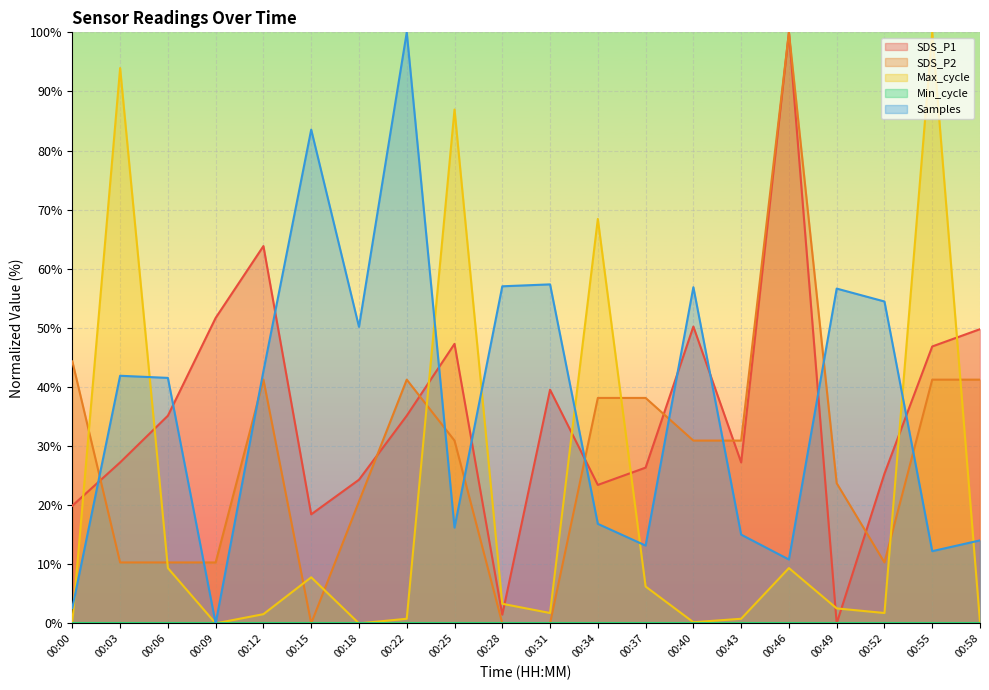

Reading left to right, extract all data points from this chart.

SDS_P1: 00:00=19.9	00:03=27.2	00:06=35.1	00:09=51.7	00:12=63.8	00:15=18.4	00:18=24.3	00:22=35.1	00:25=47.3	00:28=1.5	00:31=39.5	00:34=23.4	00:37=26.4	00:40=50.2	00:43=27.2	00:46=100.0	00:49=0.0	00:52=25.3	00:55=46.9	00:58=49.8
SDS_P2: 00:00=44.3	00:03=10.3	00:06=10.3	00:09=10.3	00:12=41.2	00:15=0.0	00:18=20.6	00:22=41.2	00:25=30.9	00:28=0.0	00:31=0.0	00:34=38.1	00:37=38.1	00:40=30.9	00:43=30.9	00:46=100.0	00:49=23.7	00:52=10.3	00:55=41.2	00:58=41.2
Max_cycle: 00:00=0.2	00:03=94.0	00:06=9.4	00:09=0.0	00:12=1.6	00:15=7.8	00:18=0.0	00:22=0.8	00:25=86.9	00:28=3.3	00:31=1.8	00:34=68.4	00:37=6.2	00:40=0.2	00:43=0.8	00:46=9.4	00:49=2.5	00:52=1.8	00:55=100.0	00:58=0.2
Samples: 00:00=2.6	00:03=41.9	00:06=41.5	00:09=0.0	00:12=42.7	00:15=83.5	00:18=50.2	00:22=100.0	00:25=16.2	00:28=57.0	00:31=57.4	00:34=16.8	00:37=13.2	00:40=56.9	00:43=15.0	00:46=10.8	00:49=56.6	00:52=54.5	00:55=12.2	00:58=14.0